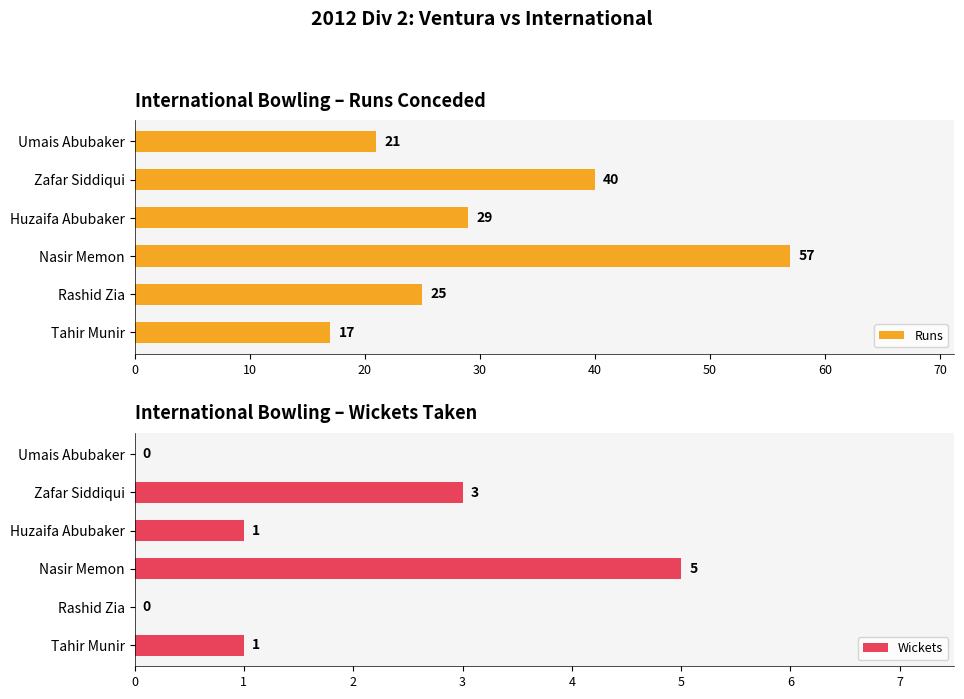

At which label does Wickets reach its peak?

Nasir Memon